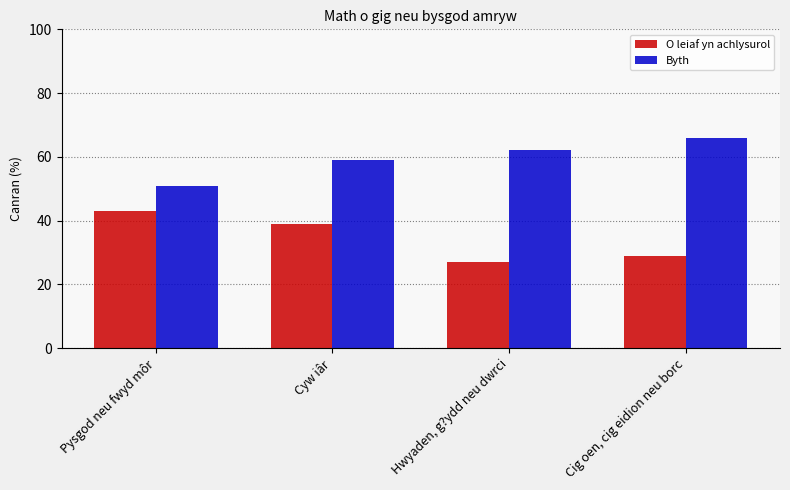

What is the difference between the highest and lowest values at Cyw iâr?

20